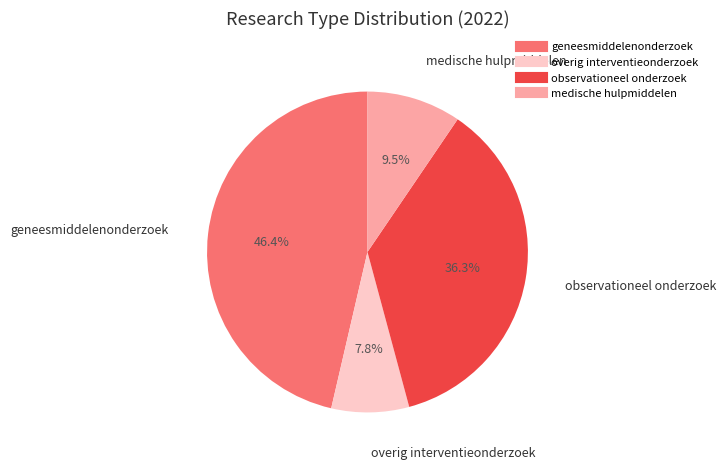

Approximately how many times larger is the value at medische hulpmiddelen compared to overig interventieonderzoek?

1.2